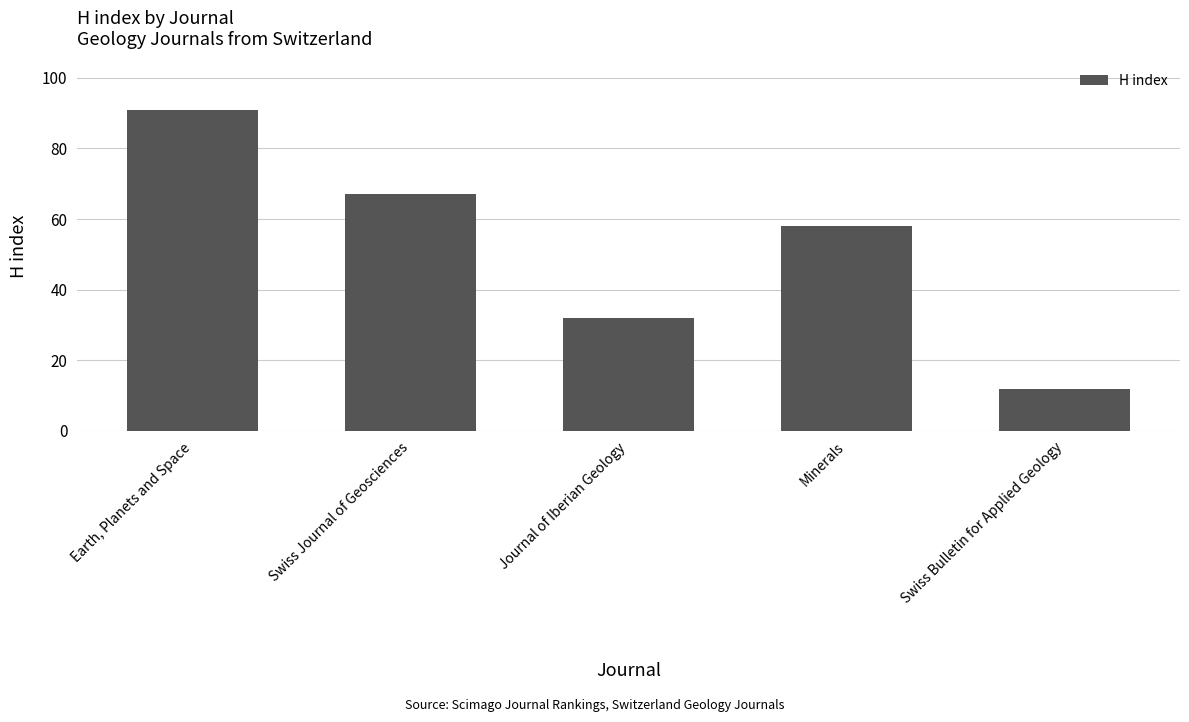

Read the value at Swiss Journal of Geosciences, to the nearest 5.

65